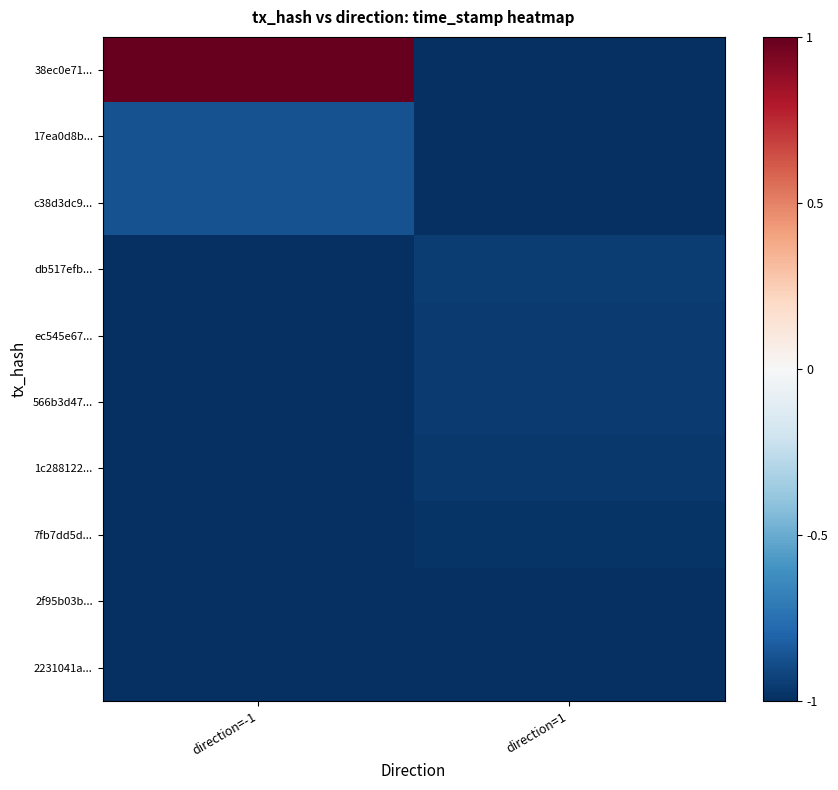

Rank the series by their maximum value, from lowest to highest.

2231041a..., 2f95b03b..., 7fb7dd5d..., 1c288122..., 566b3d47..., ec545e67..., db517efb..., 17ea0d8b..., c38d3dc9..., 38ec0e71...